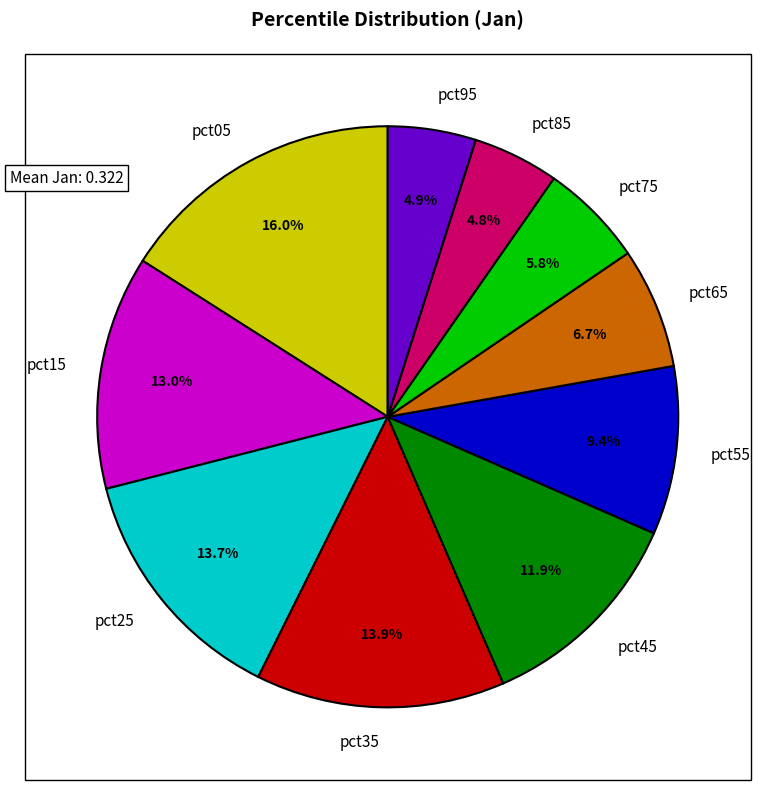

To the nearest percent, what portion does pct05 represent?

16%